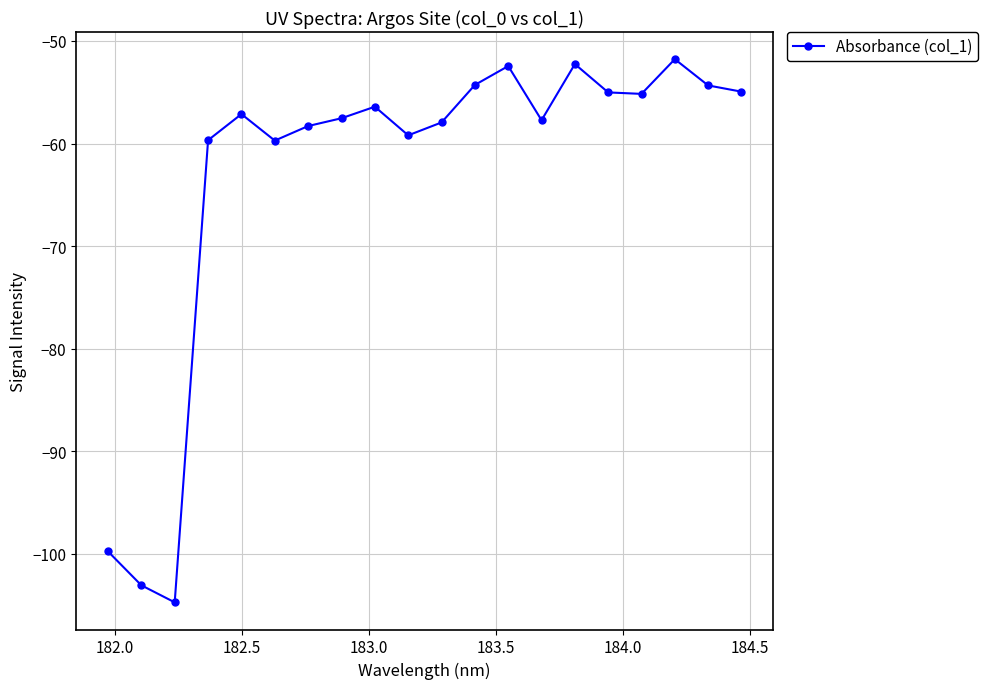

What is the sum of all values?

-1261.4